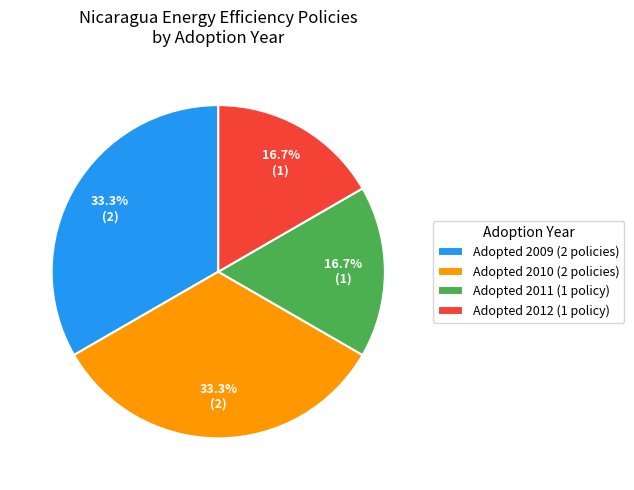

Approximately how many times larger is the value at Adopted 2011 (1 policy) compared to Adopted 2012 (1 policy)?

1.0